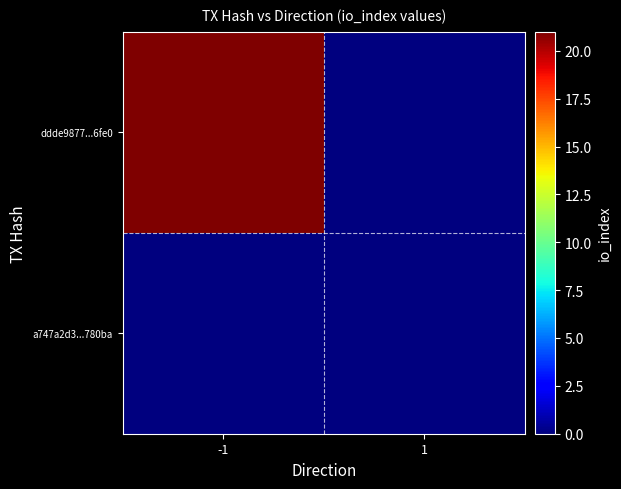

Reading left to right, transcribe all the data shown in this chart.

a747a2d3...780ba: -1=0	1=0
ddde9877...6fe0: -1=21	1=0